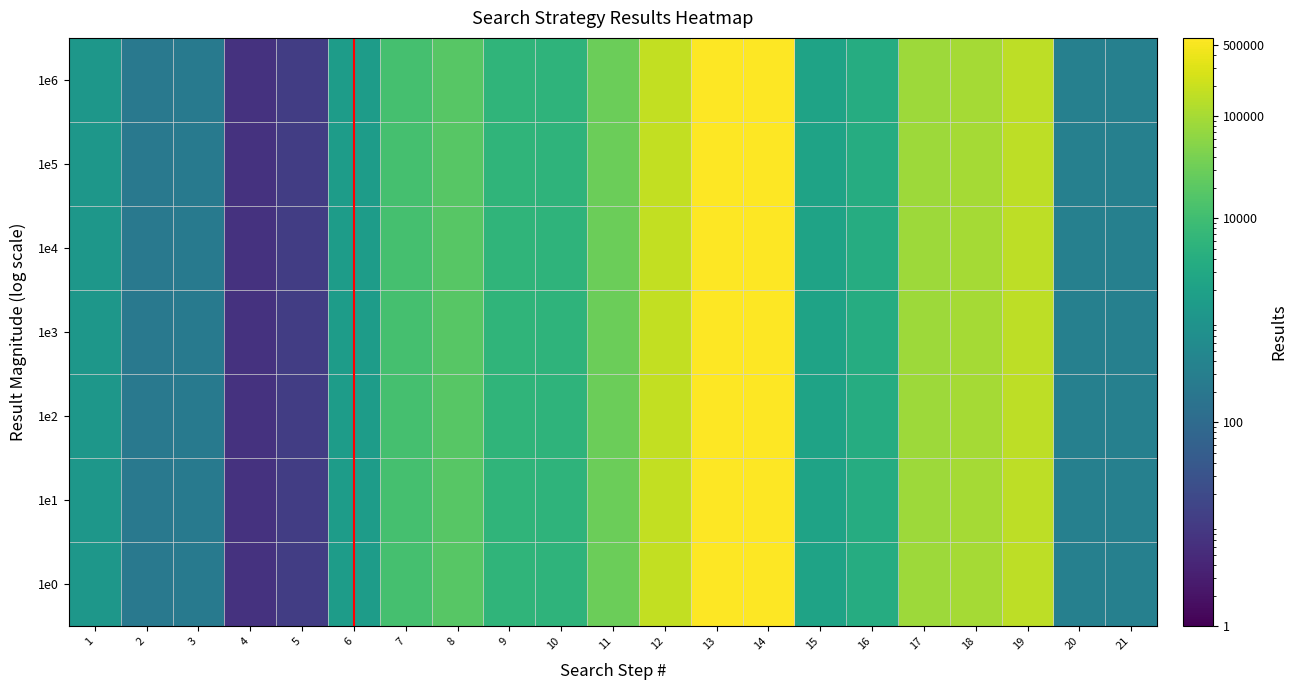

Reading left to right, extract all data points from this chart.

1e0: 1=1120	2=218	3=237	4=7	5=11	6=1526	7=11595	8=18666	9=6060	10=5757	11=29609	12=173481	13=589042	14=589042	15=2192	16=3643	17=84687	18=100616	19=153193	20=330	21=323
1e1: 1=1120	2=218	3=237	4=7	5=11	6=1526	7=11595	8=18666	9=6060	10=5757	11=29609	12=173481	13=589042	14=589042	15=2192	16=3643	17=84687	18=100616	19=153193	20=330	21=323
1e2: 1=1120	2=218	3=237	4=7	5=11	6=1526	7=11595	8=18666	9=6060	10=5757	11=29609	12=173481	13=589042	14=589042	15=2192	16=3643	17=84687	18=100616	19=153193	20=330	21=323
1e3: 1=1120	2=218	3=237	4=7	5=11	6=1526	7=11595	8=18666	9=6060	10=5757	11=29609	12=173481	13=589042	14=589042	15=2192	16=3643	17=84687	18=100616	19=153193	20=330	21=323
1e4: 1=1120	2=218	3=237	4=7	5=11	6=1526	7=11595	8=18666	9=6060	10=5757	11=29609	12=173481	13=589042	14=589042	15=2192	16=3643	17=84687	18=100616	19=153193	20=330	21=323
1e5: 1=1120	2=218	3=237	4=7	5=11	6=1526	7=11595	8=18666	9=6060	10=5757	11=29609	12=173481	13=589042	14=589042	15=2192	16=3643	17=84687	18=100616	19=153193	20=330	21=323
1e6: 1=1120	2=218	3=237	4=7	5=11	6=1526	7=11595	8=18666	9=6060	10=5757	11=29609	12=173481	13=589042	14=589042	15=2192	16=3643	17=84687	18=100616	19=153193	20=330	21=323